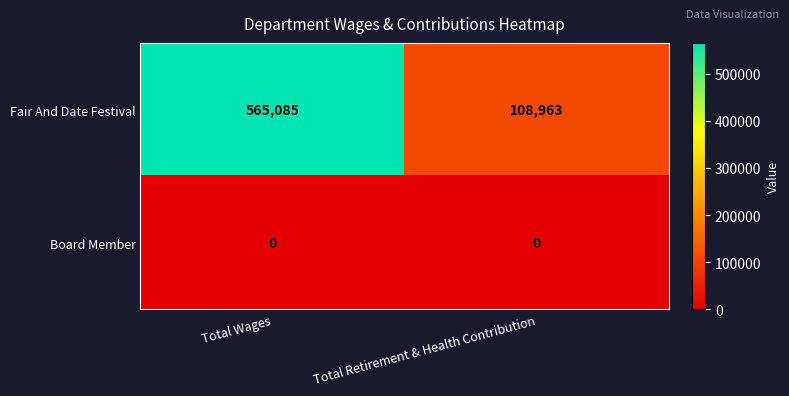

Which series has the largest total across all categories?

Fair And Date Festival